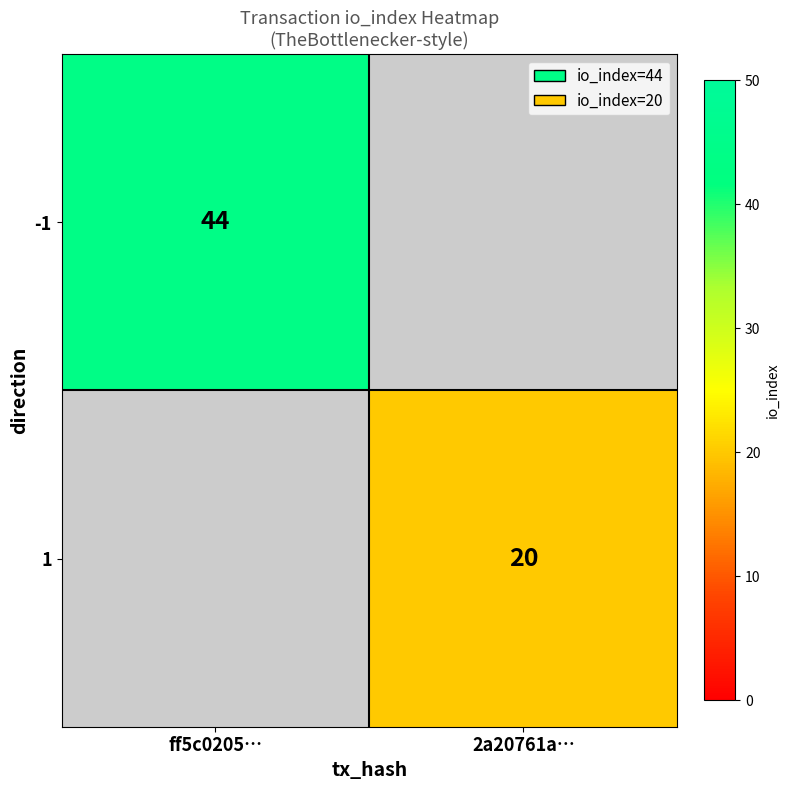

The -1 series shows 44 at ff5c0205…. True or false?

True